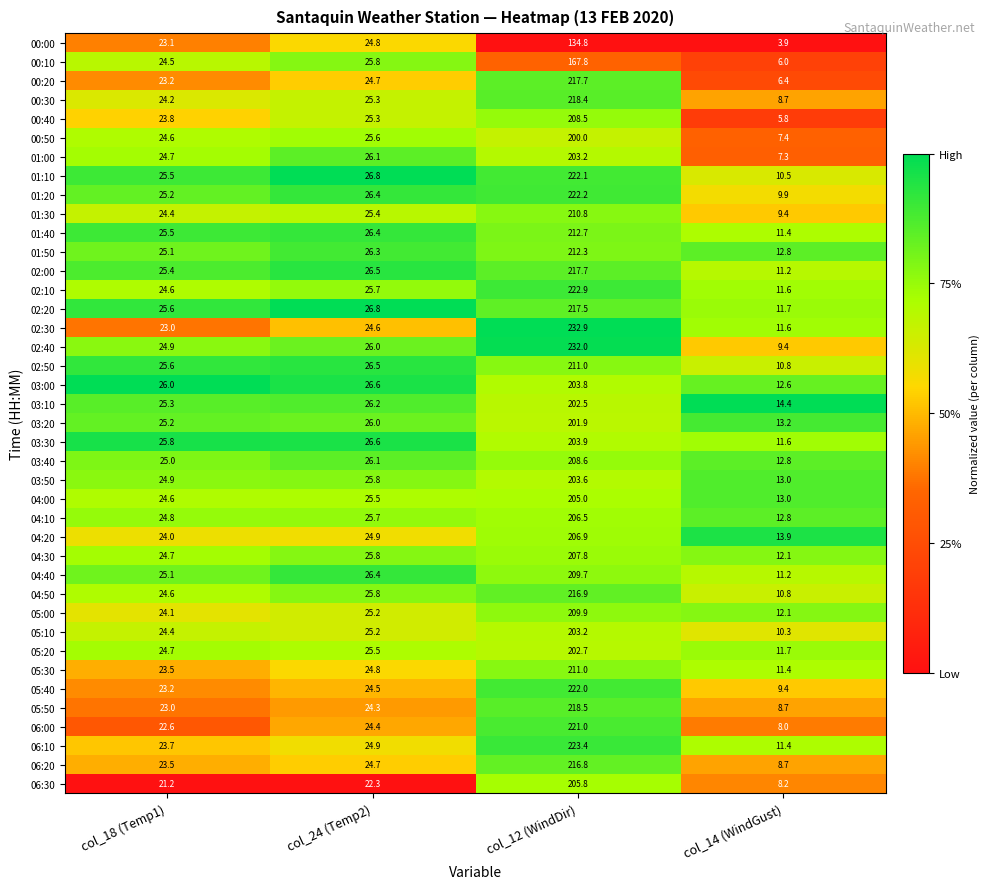

What is the difference between the 02:50 values at col_12 (WindDir) and col_14 (WindGust)?

200.2